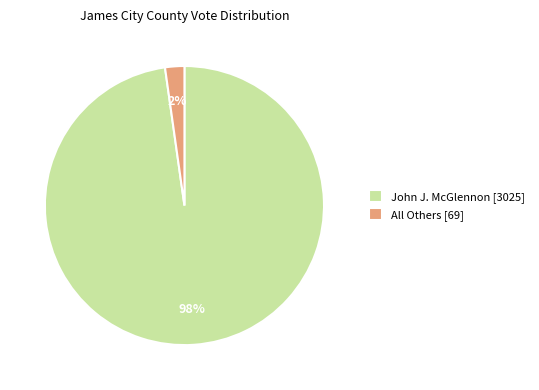

To the nearest percent, what is the average slice percentage?

50%